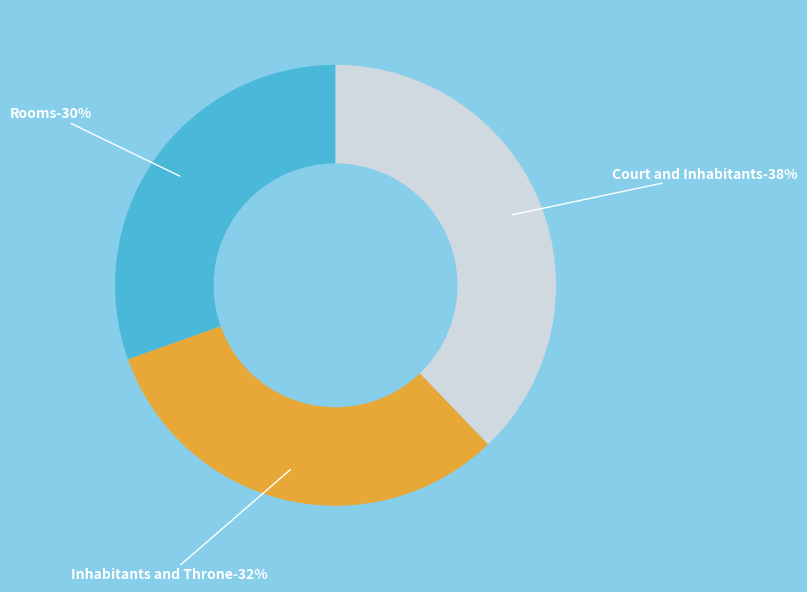

Rank the categories by value from highest to lowest.

Court and Inhabitants, Inhabitants and Throne, Rooms